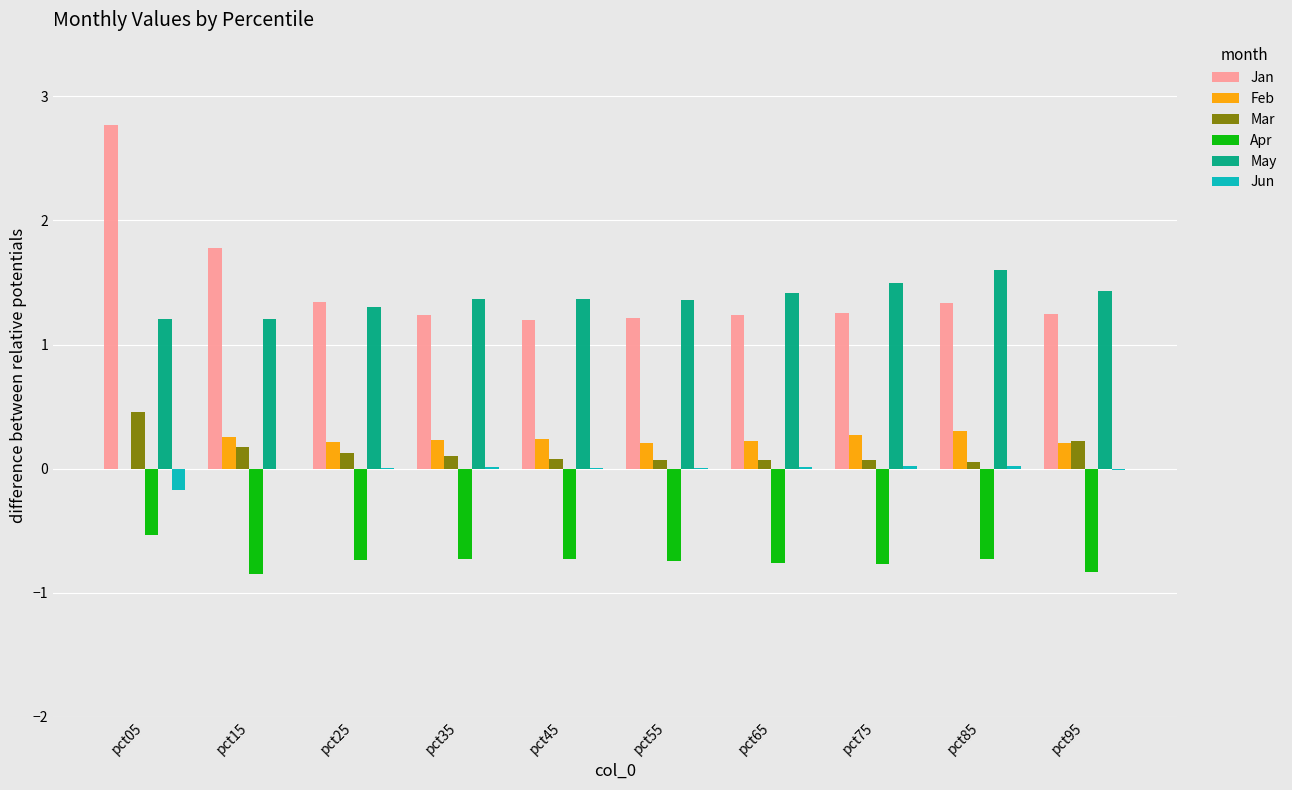

At which category is the sum across all series the highest?

pct05